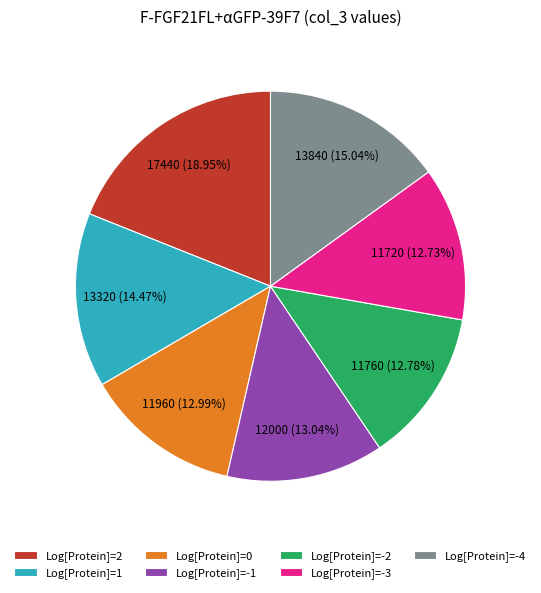

What percentage is the Log[Protein]=-1 slice, to the nearest percent?

13%